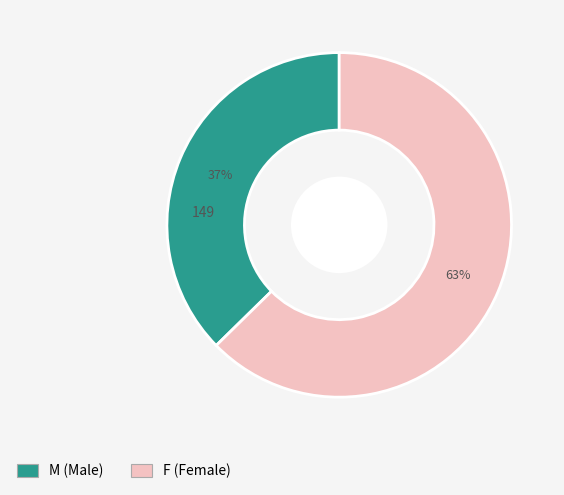

Which slice is the largest?

F